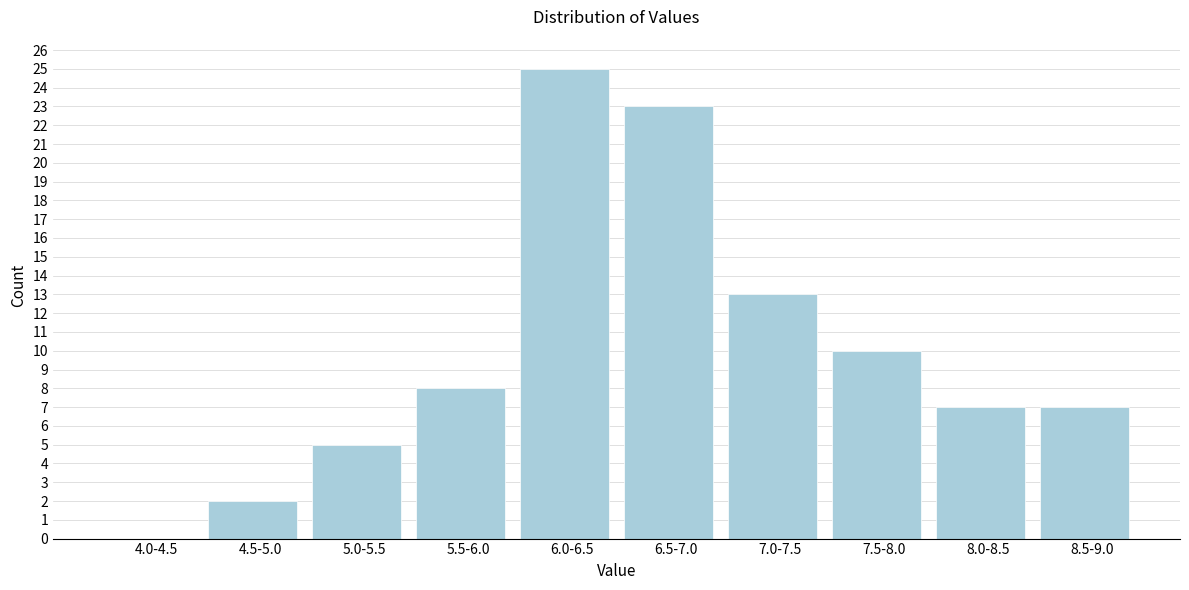

Reading left to right, transcribe all the data shown in this chart.

4.0-4.5=0	4.5-5.0=2	5.0-5.5=5	5.5-6.0=8	6.0-6.5=25	6.5-7.0=23	7.0-7.5=13	7.5-8.0=10	8.0-8.5=7	8.5-9.0=7